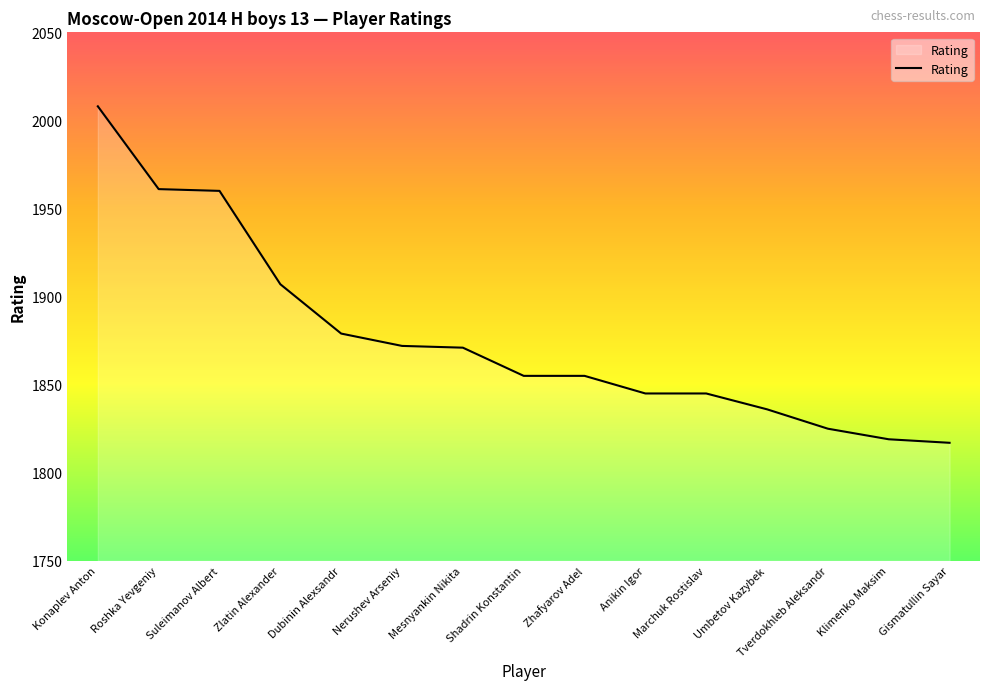

True or false: the data shows 3510 at Suleimanov Albert.

False